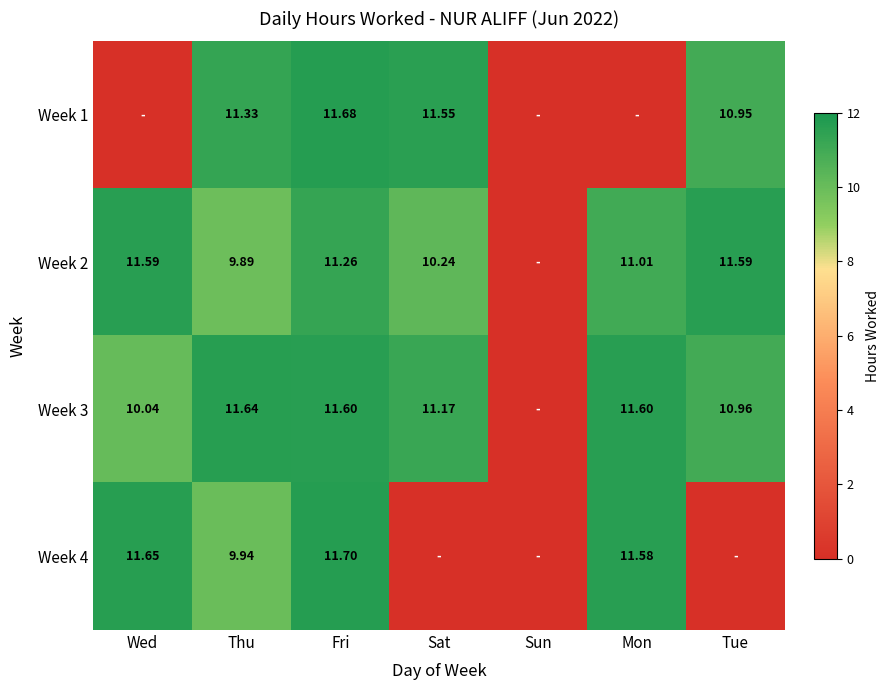

True or false: Week 3 has a value of 18.8 at Mon.

False